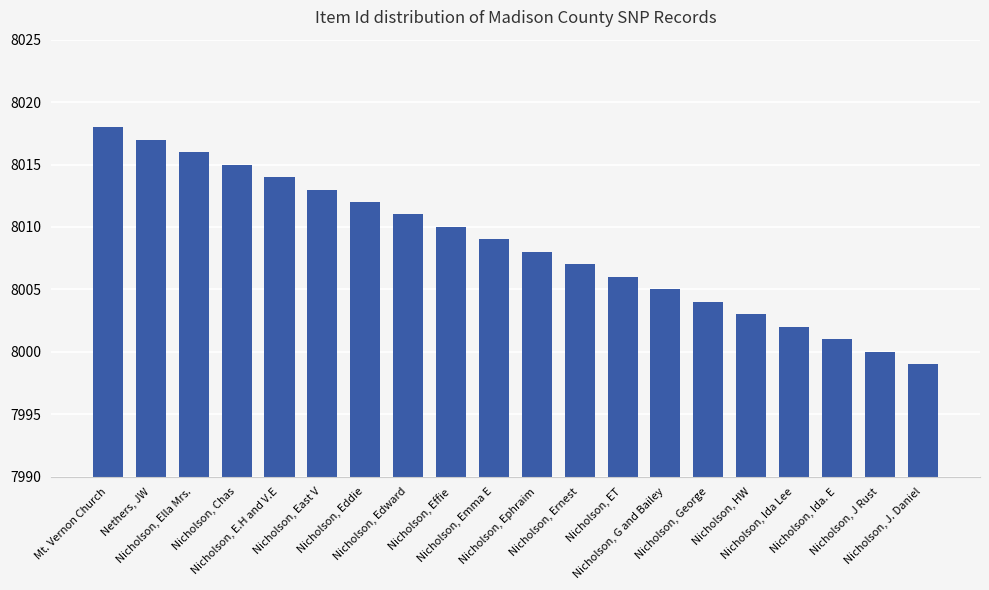

Does the chart contain stacked bars?

No